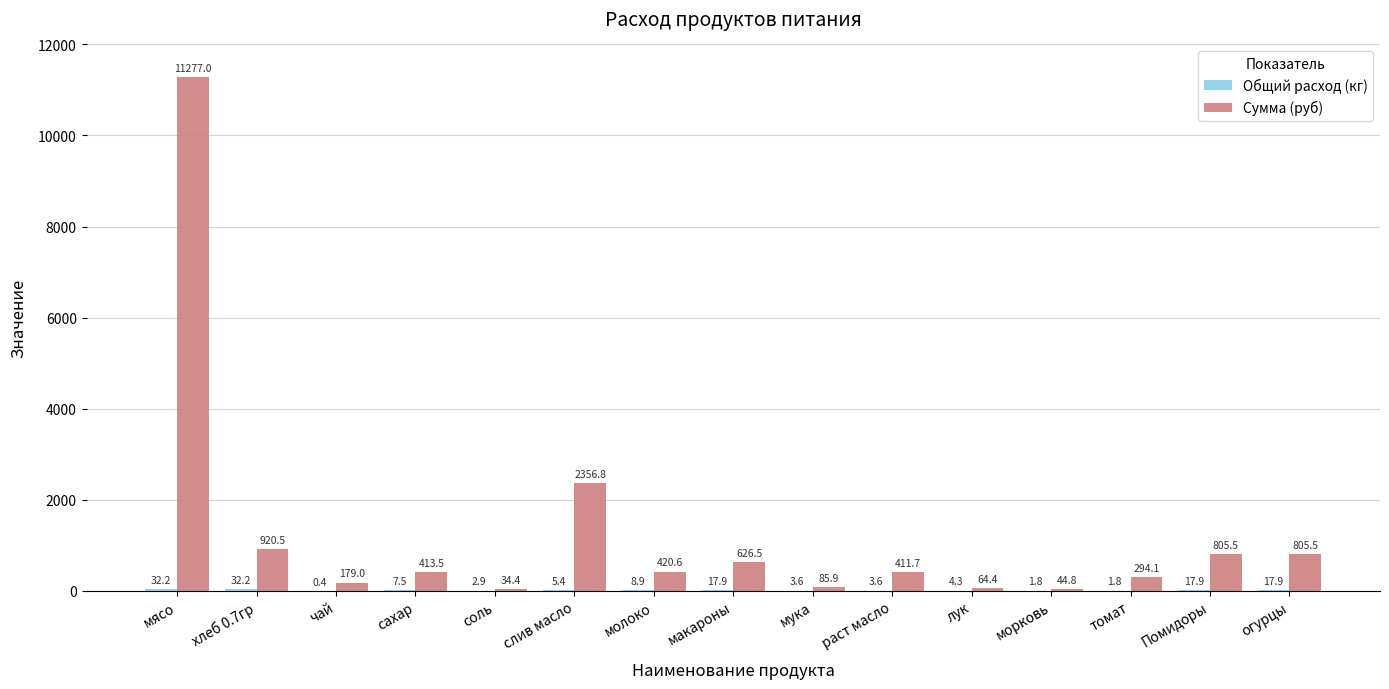

At which category is the sum across all series the highest?

мясо